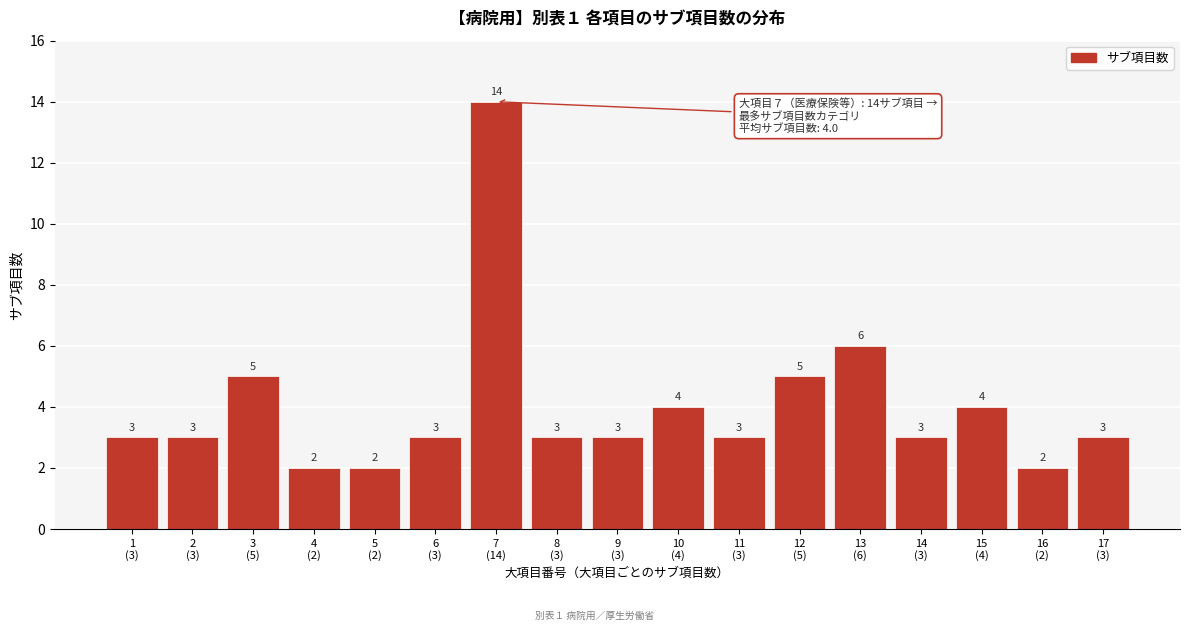

Reading left to right, what are all the values shown in this chart?

3	3	5	2	2	3	14	3	3	4	3	5	6	3	4	2	3